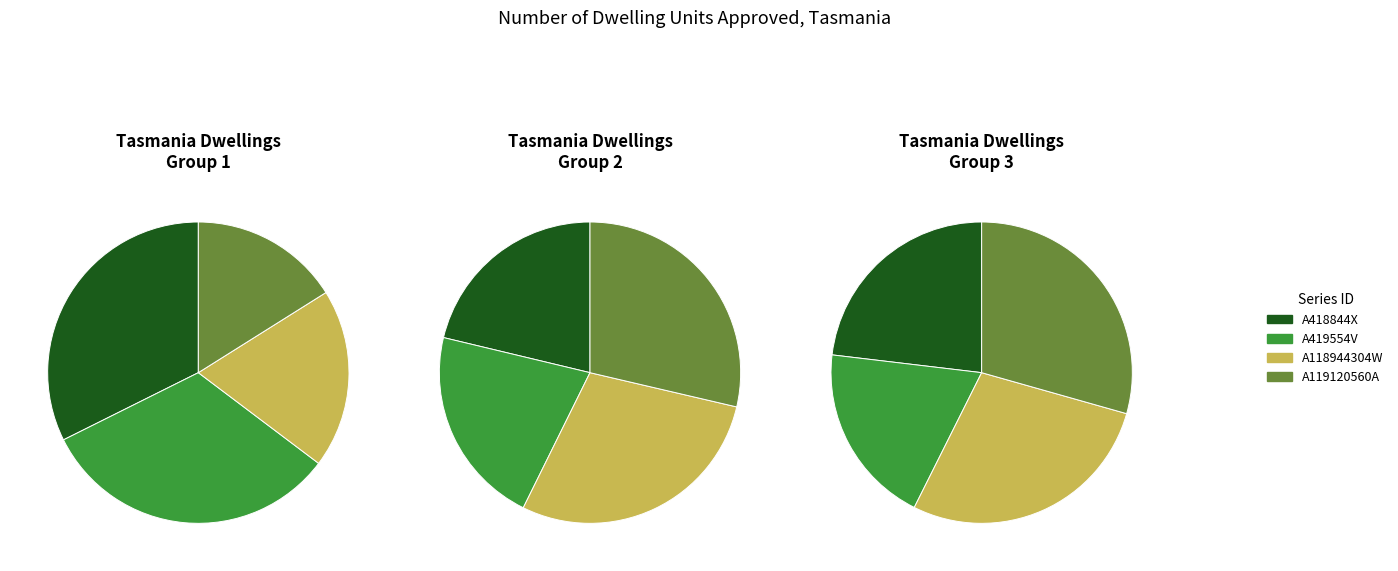

Is it true that A118063024C is 15% of the pie?

False